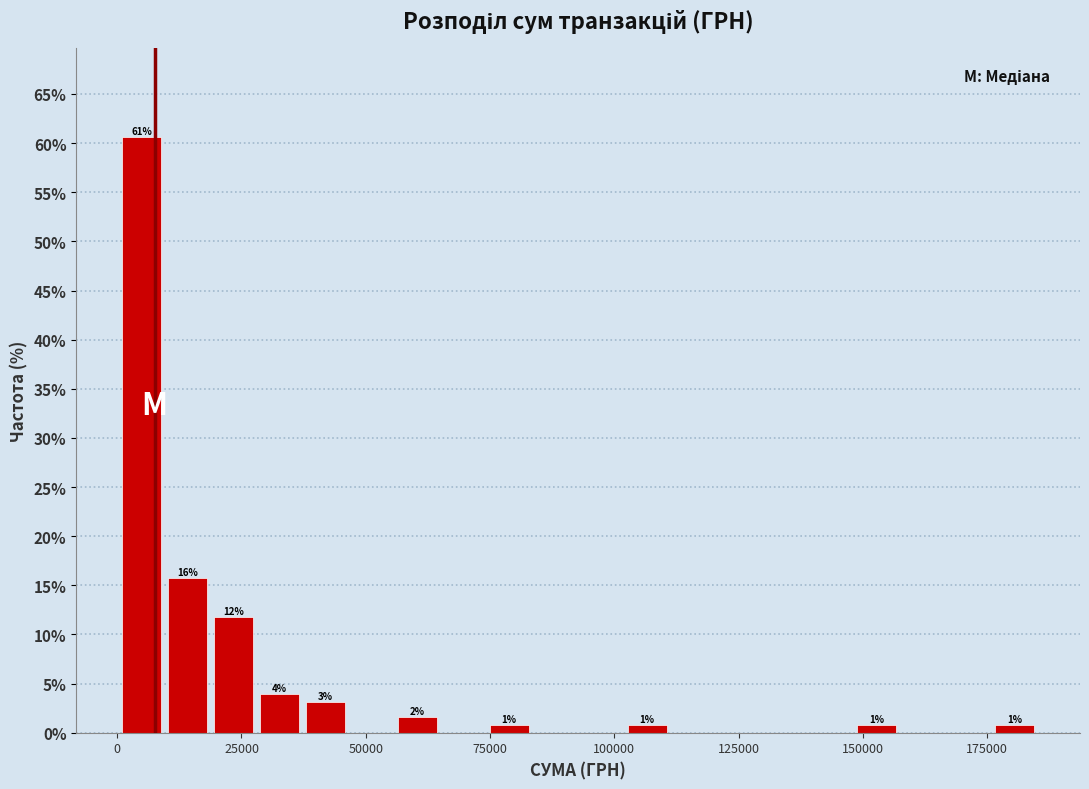

Read against the x-axis, roughly where is the centre of the tallest bar?

5000